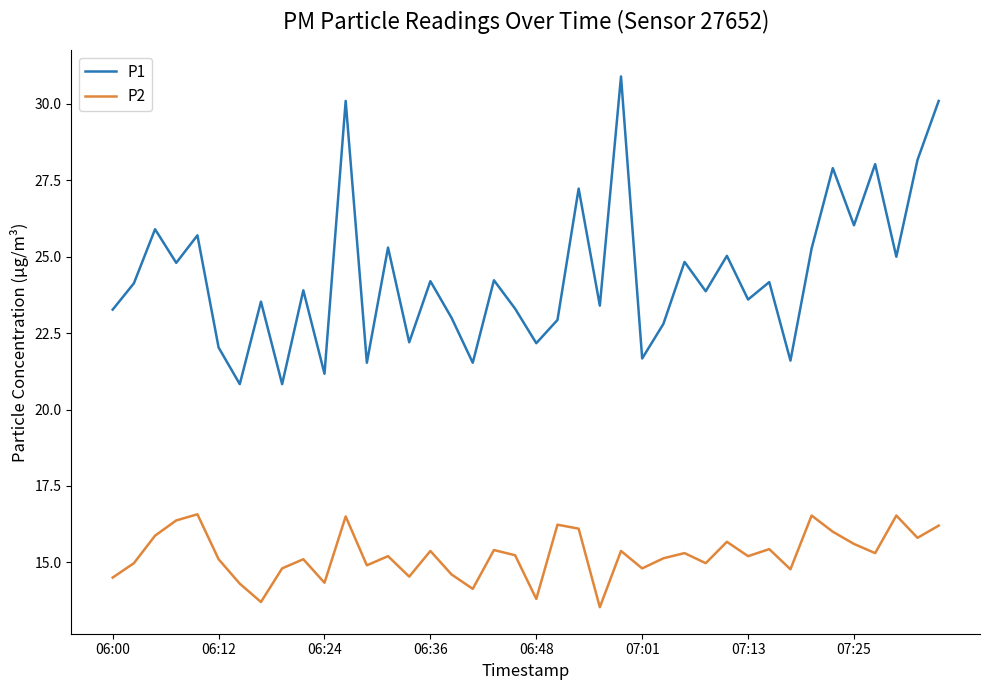

True or false: P2 has more than 0 points higher than both neighbors.

True